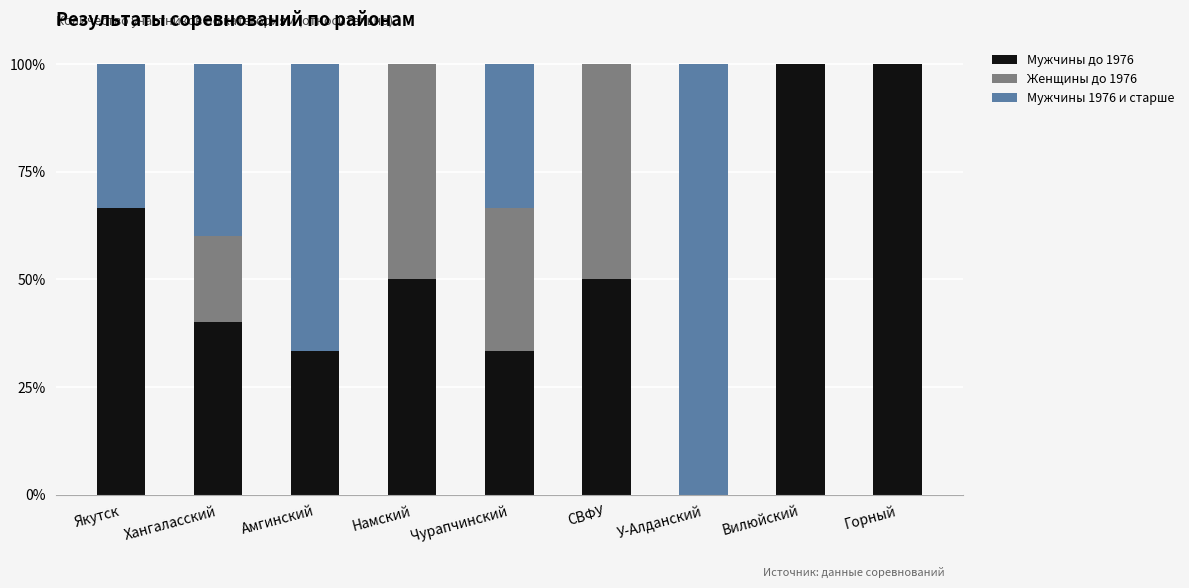

Reading left to right, what are the values for Мужчины до 1976?

Якутск=66.7	Хангаласский=40.0	Амгинский=33.3	Намский=50.0	Чурапчинский=33.3	СВФУ=50.0	У-Алданский=0.0	Вилюйский=100.0	Горный=100.0